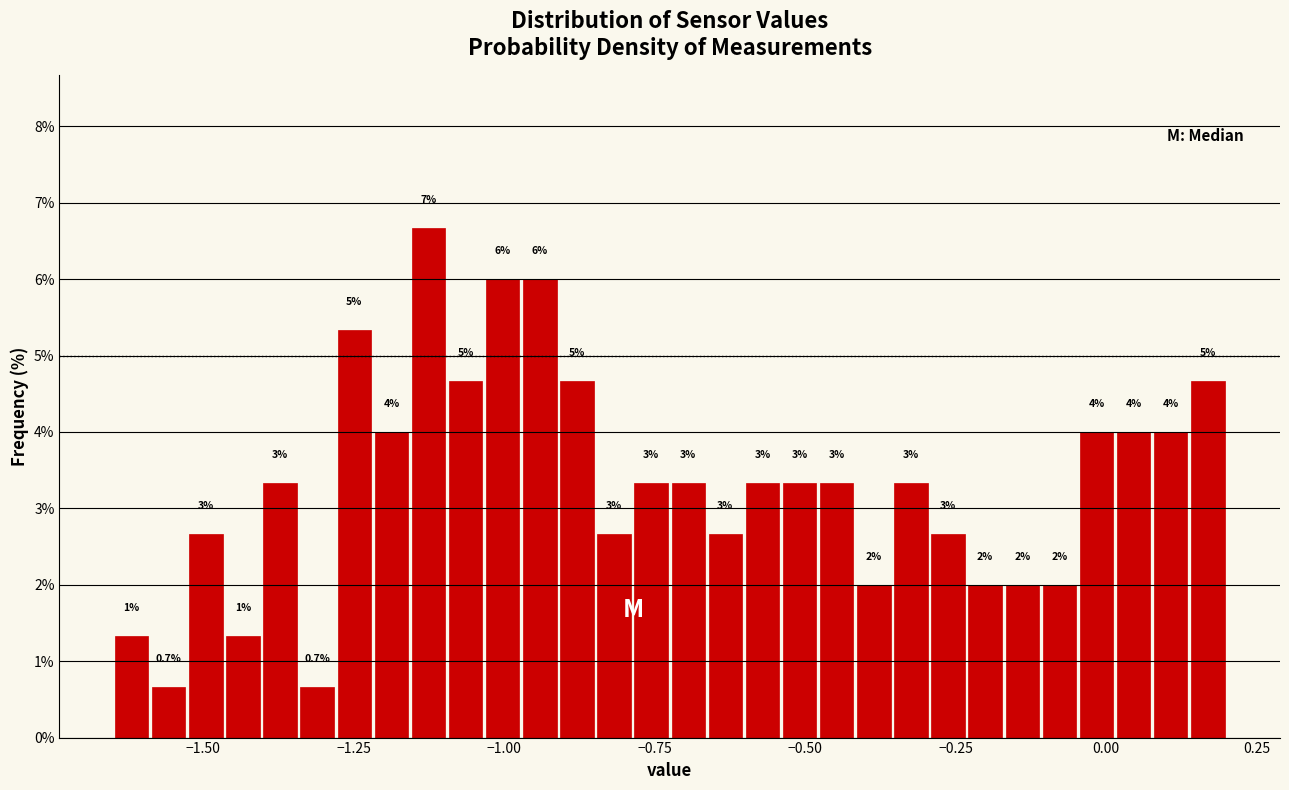

Read against the x-axis, roughly where is the centre of the tallest bar?

-1.15